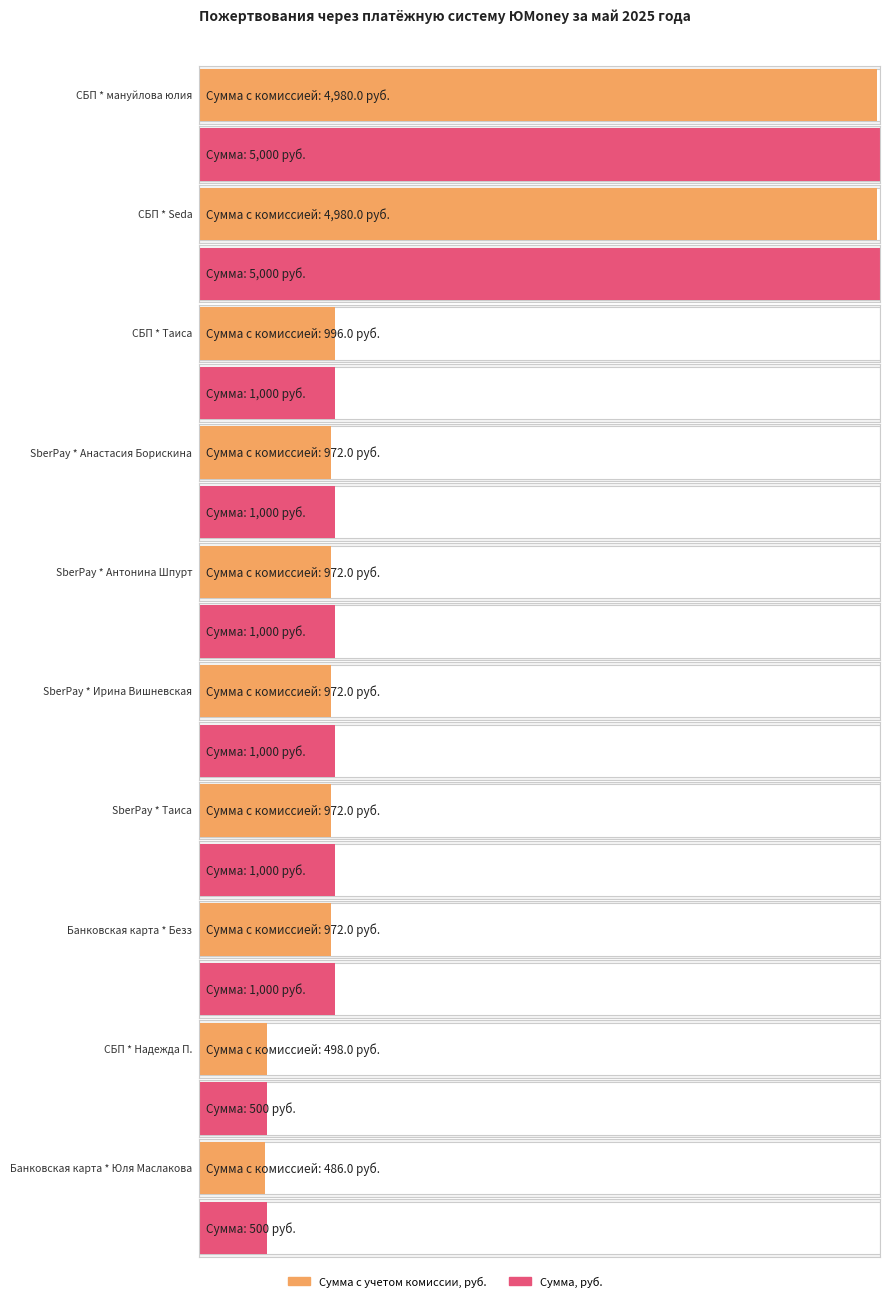

The value of Сумма с учетом комиссии, руб. at СБП * Олег is 584.5. True or false?

False